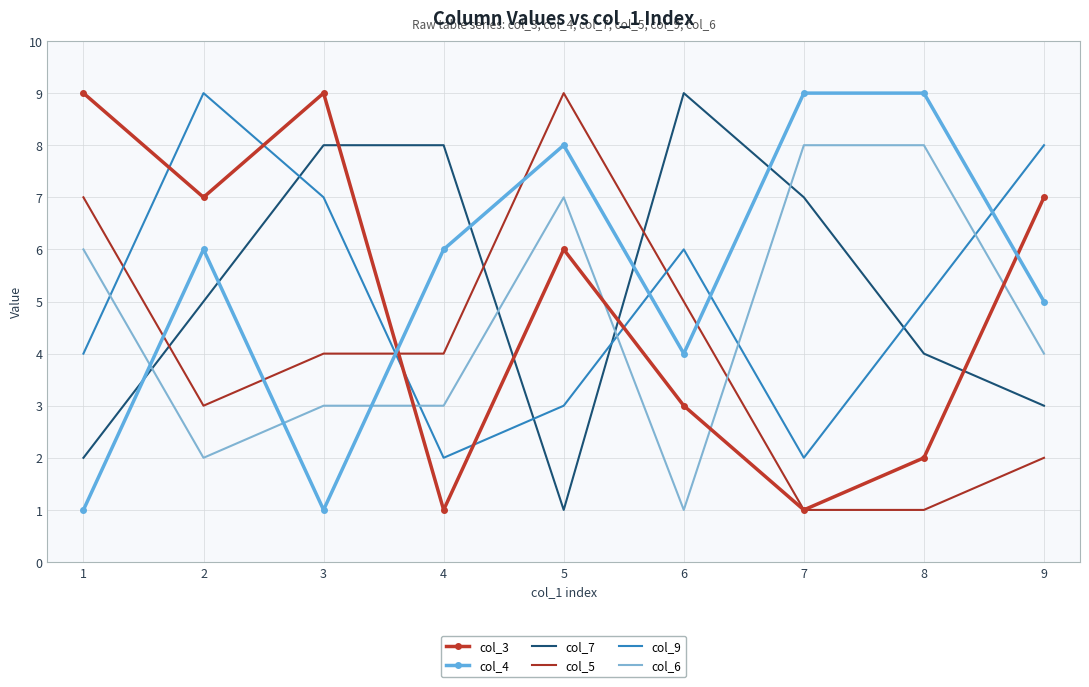

What is the difference between the highest and lowest values at 1?

8